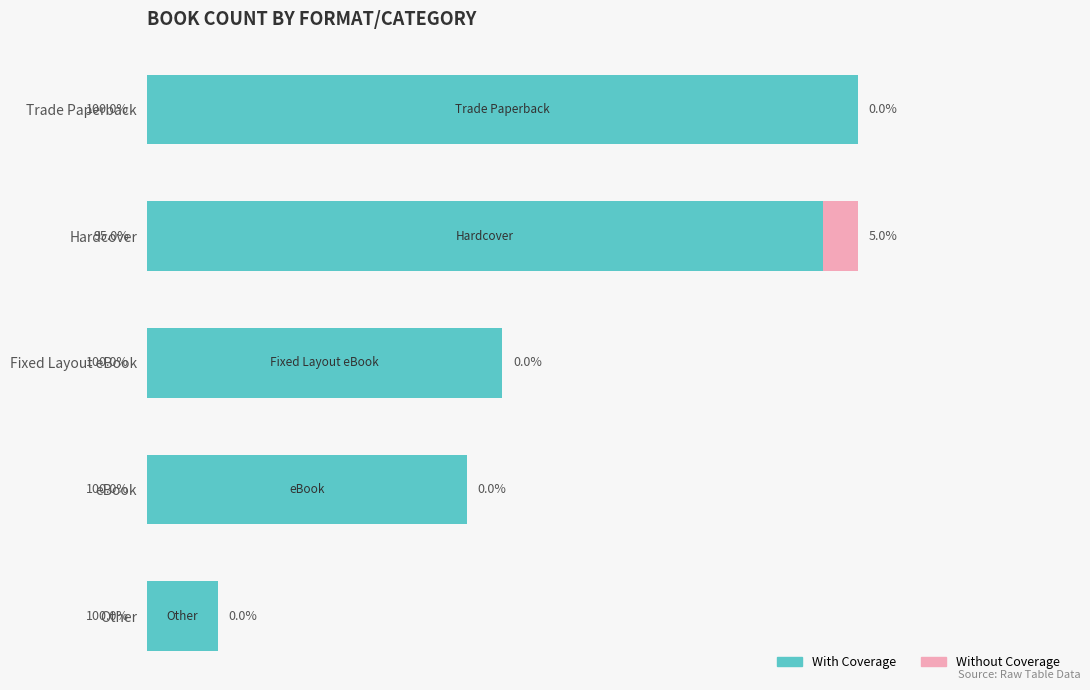

What are all the series names shown in the legend?

With Coverage, Without Coverage